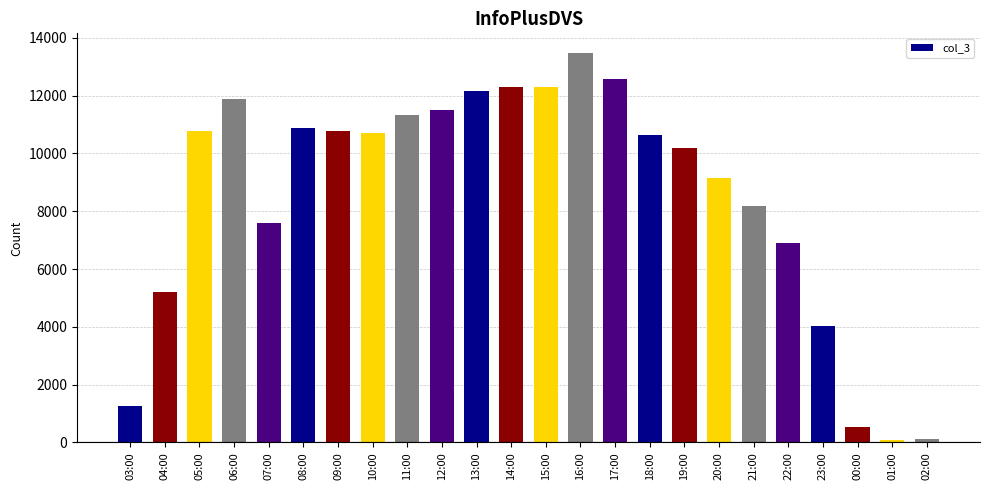

The value at 13:00 is 19731. True or false?

False